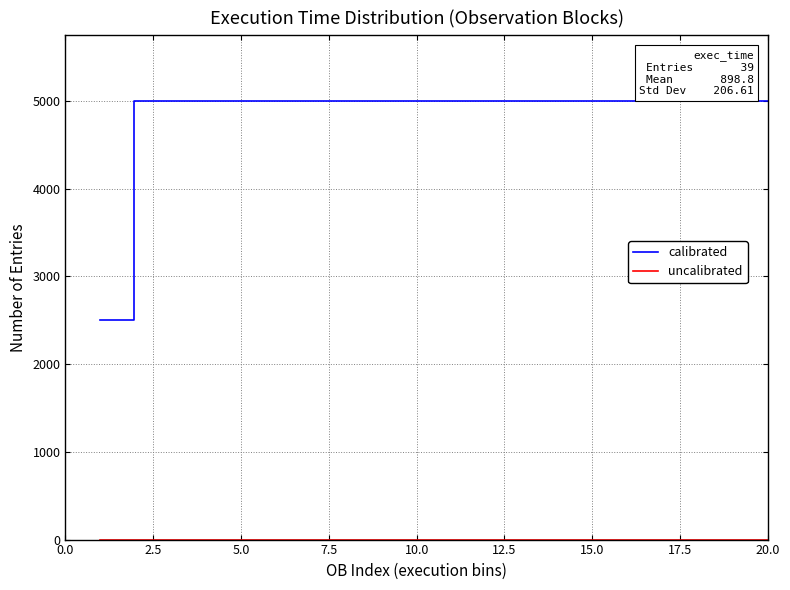

Which series has the largest total across all categories?

calibrated